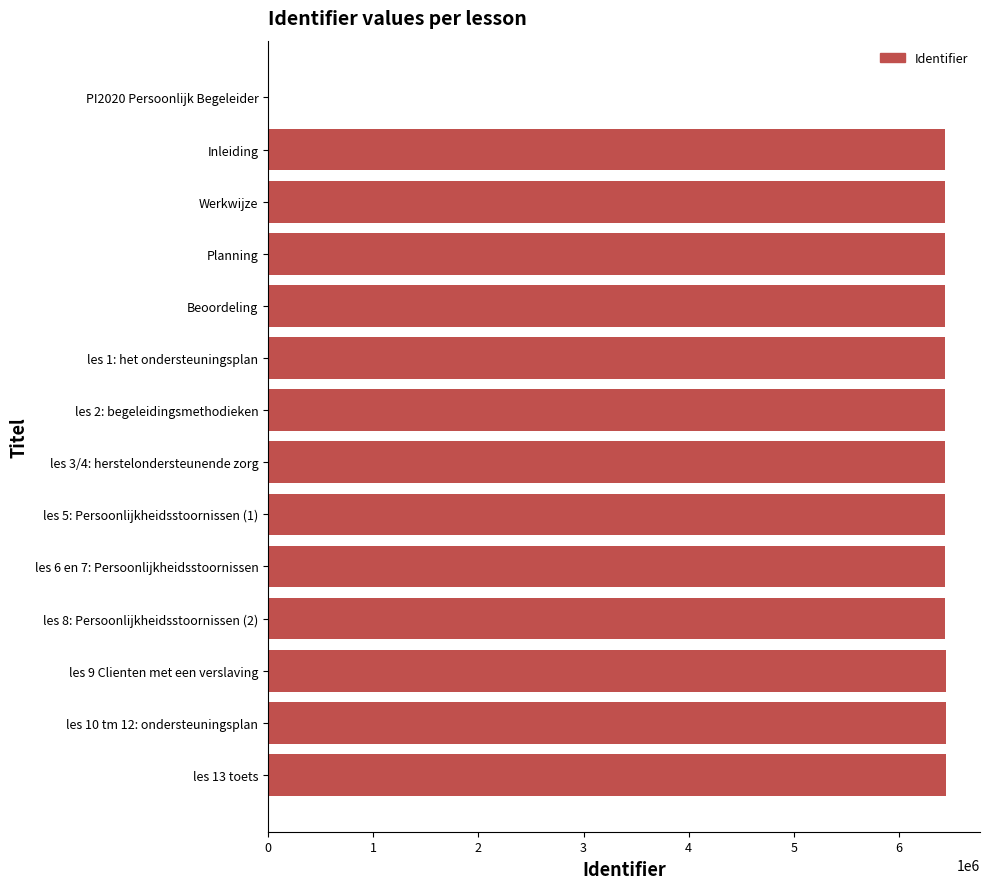

How many categories are shown in the chart?

14